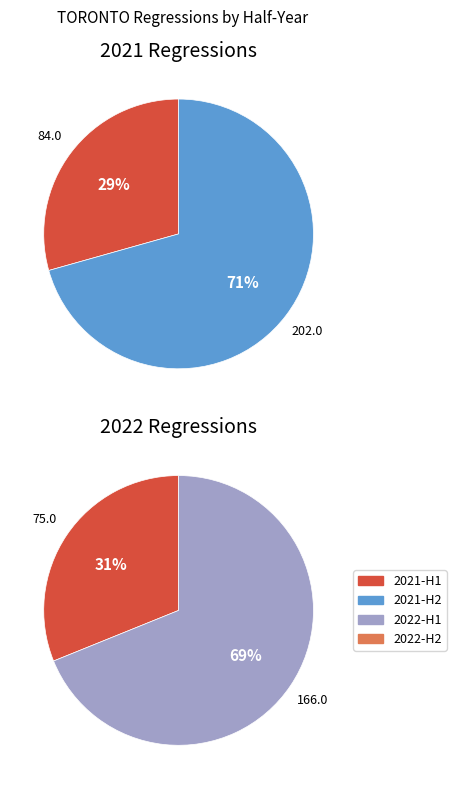

The 2021-03 slice represents 5% of the pie. True or false?

False